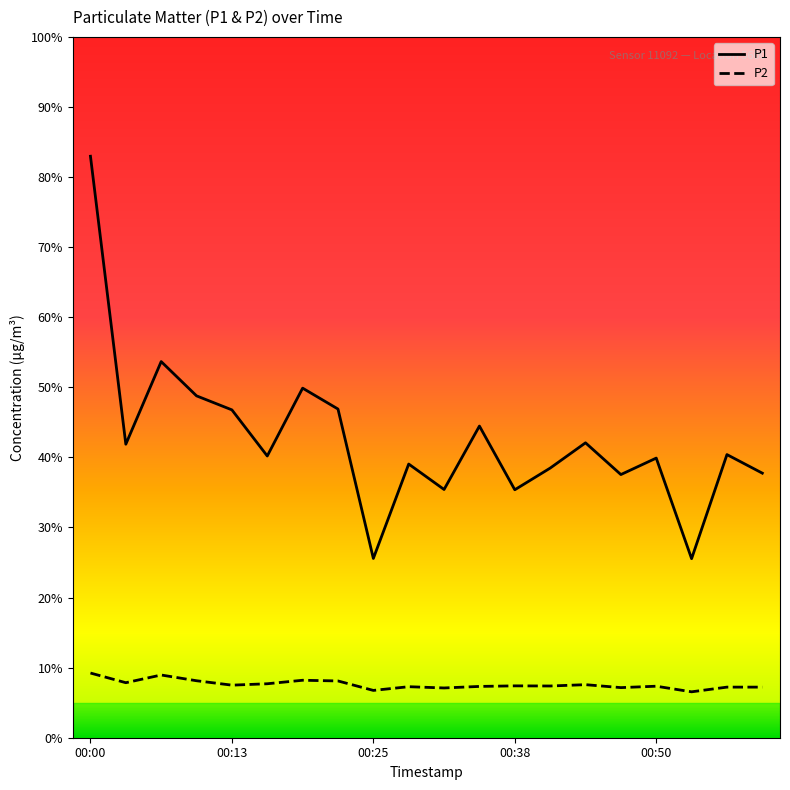

Rank the series by their maximum value, from highest to lowest.

P1, P2